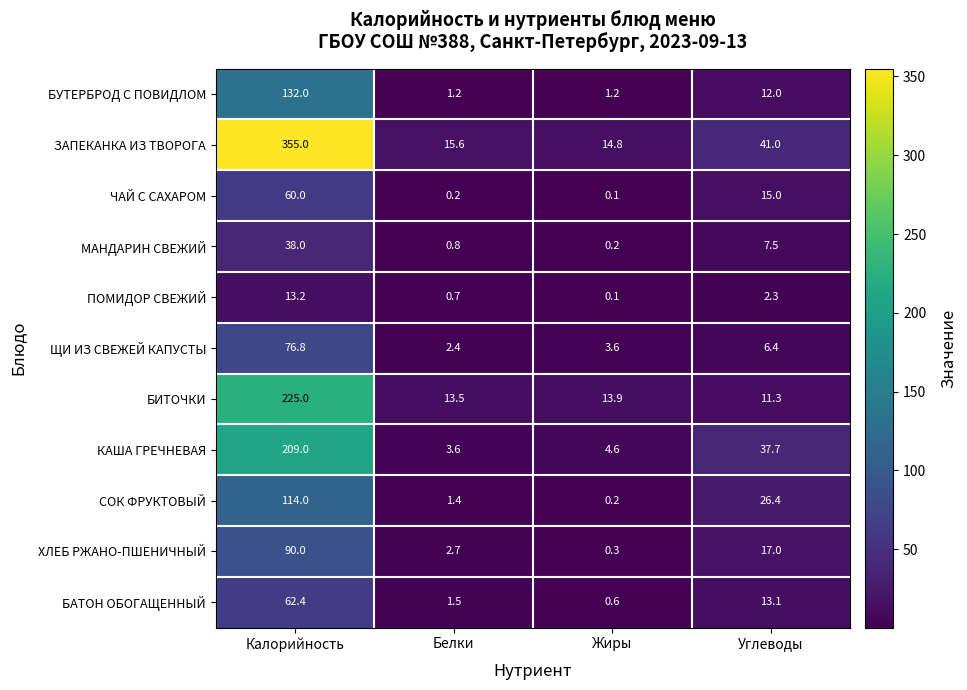

At Калорийность, list the series in order from largest to smallest.

ЗАПЕКАНКА ИЗ ТВОРОГА, БИТОЧКИ, КАША ГРЕЧНЕВАЯ, БУТЕРБРОД С ПОВИДЛОМ, СОК ФРУКТОВЫЙ, ХЛЕБ РЖАНО-ПШЕНИЧНЫЙ, ЩИ ИЗ СВЕЖЕЙ КАПУСТЫ, БАТОН ОБОГАЩЕННЫЙ, ЧАЙ С САХАРОМ, МАНДАРИН СВЕЖИЙ, ПОМИДОР СВЕЖИЙ